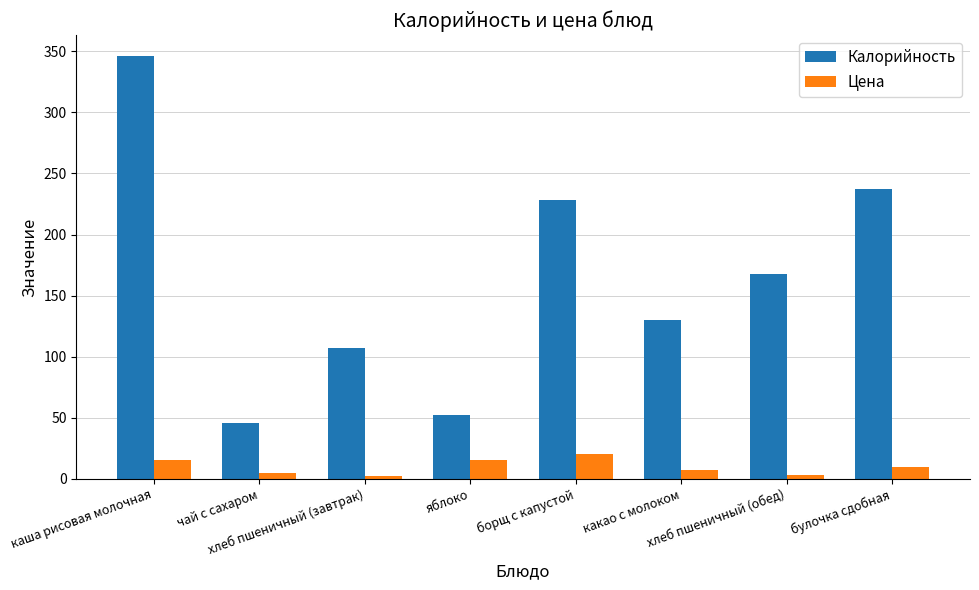

Which series has the largest range (max minus min)?

Калорийность